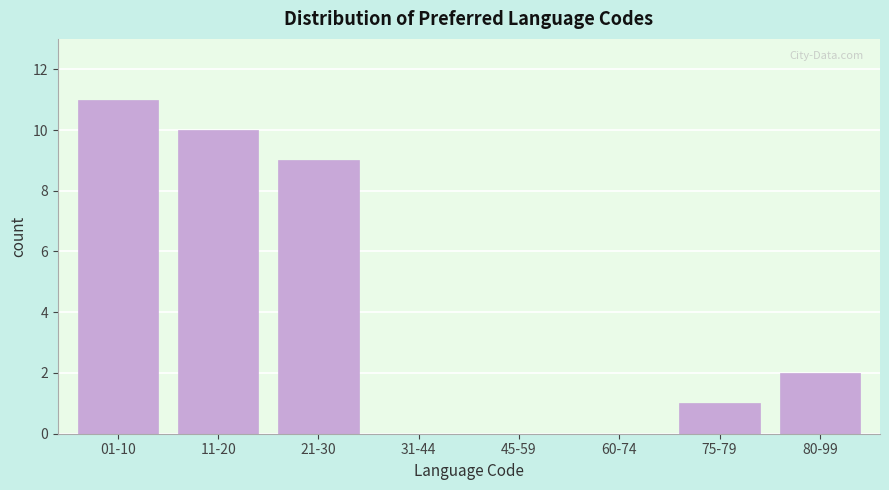

Reading right to left, extract all data points from this chart.

80-99=2	75-79=1	60-74=0	45-59=0	31-44=0	21-30=9	11-20=10	01-10=11